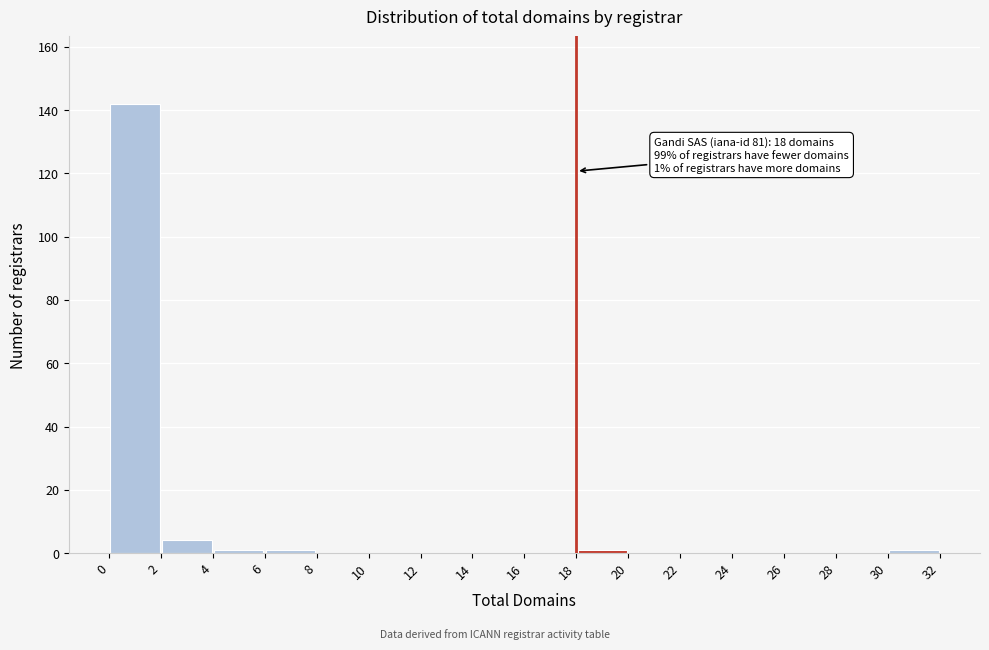

Over which range of the x-axis is the bar tallest?

0 to 2